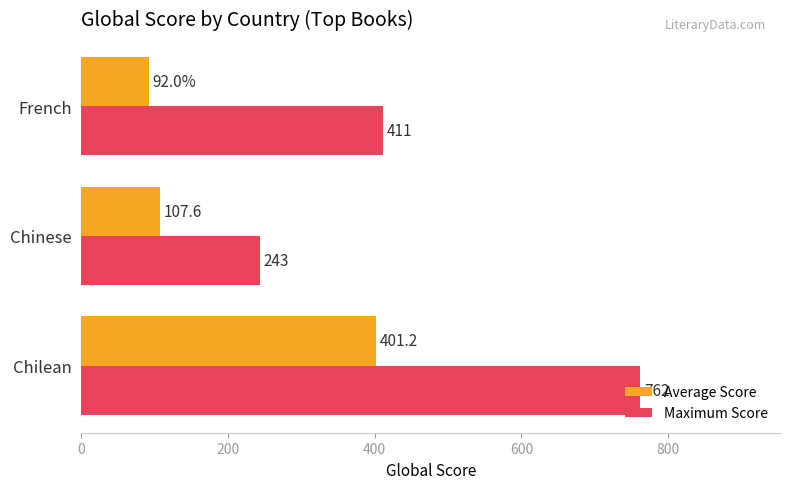

What are all the series names shown in the legend?

Average Score, Maximum Score